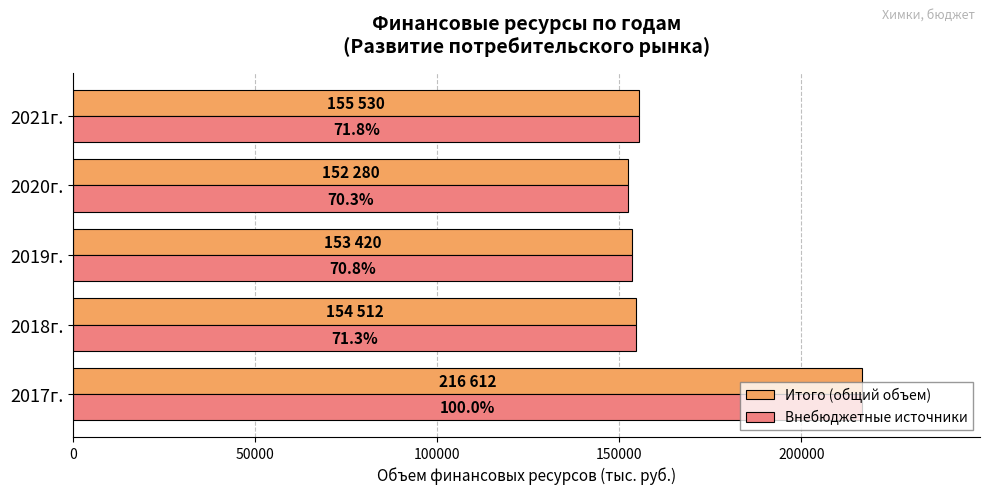

List the series in order of their peak value, lowest first.

Итого (общий объем), Внебюджетные источники